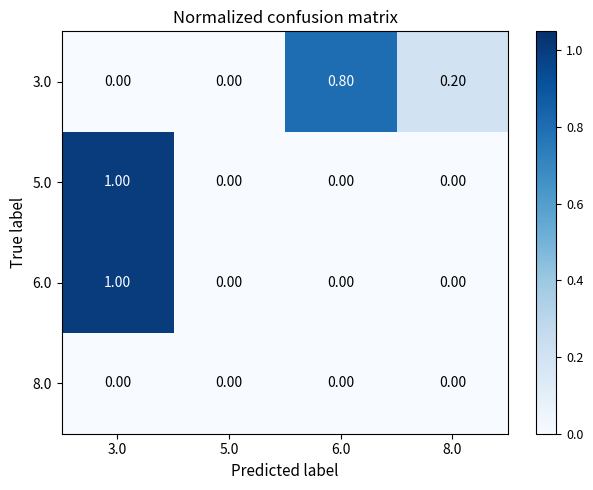

What is the difference between the maximum and minimum values in the 5.0 series?

1.0